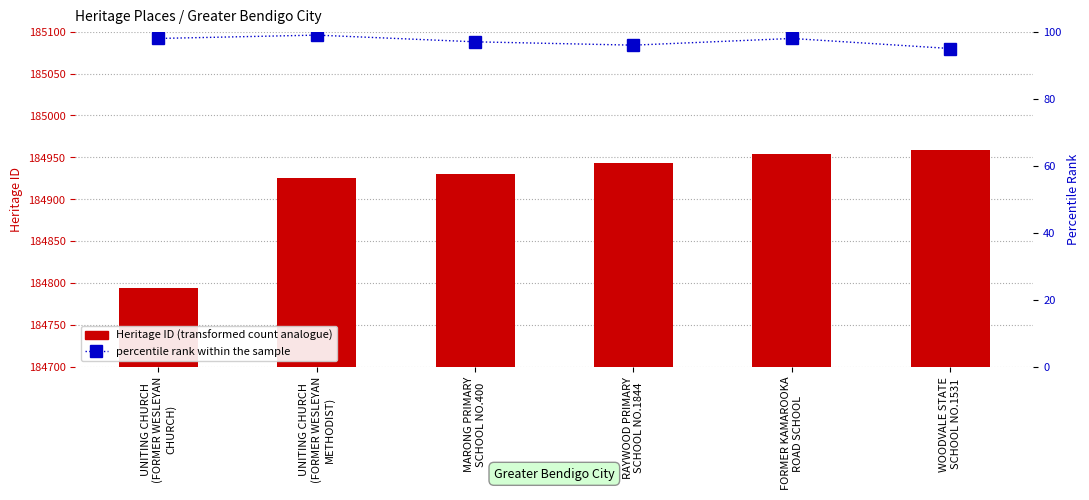

What is the value of the Heritage ID bar at the 2nd from the left?

184925